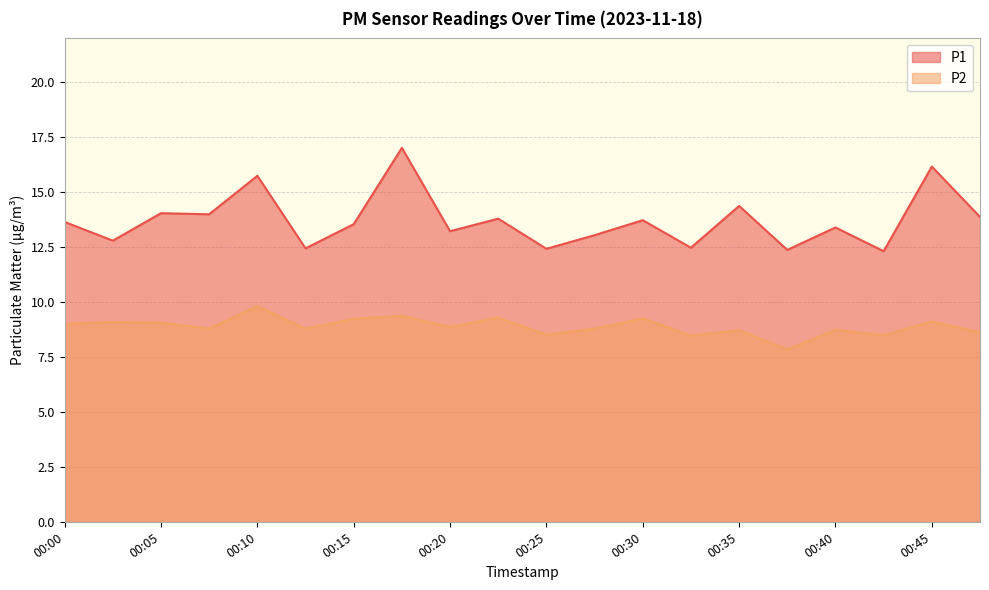

Where is P2 nearest to the value 8?

00:37